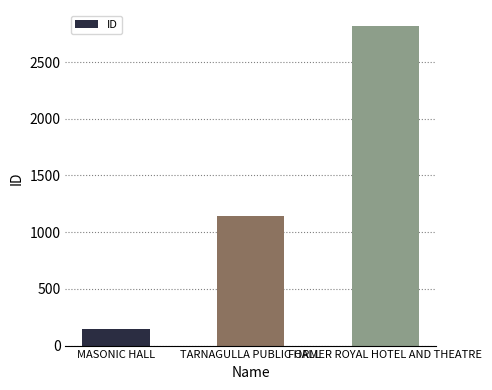

What is the maximum value shown in the chart?

2818